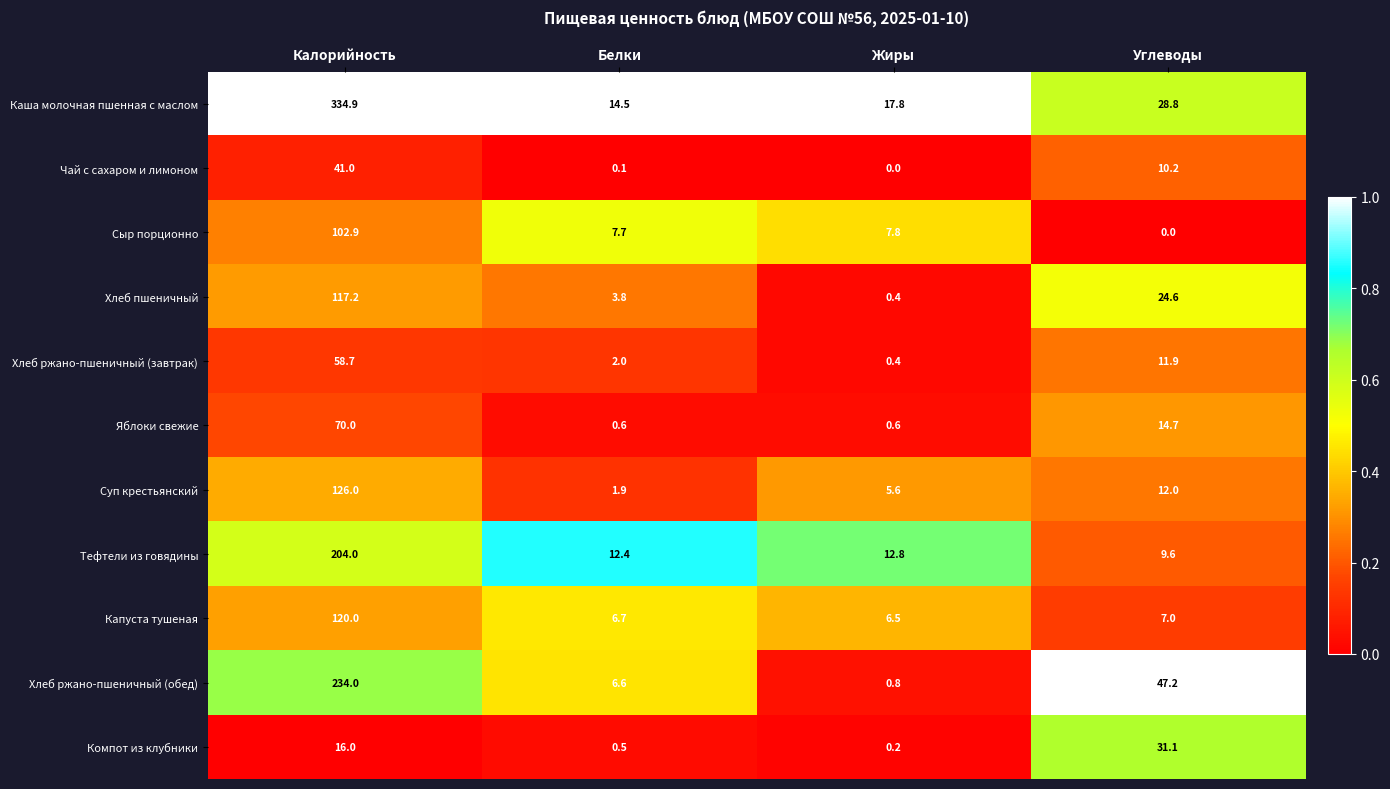

How many values in Сыр порционно are above zero?

3